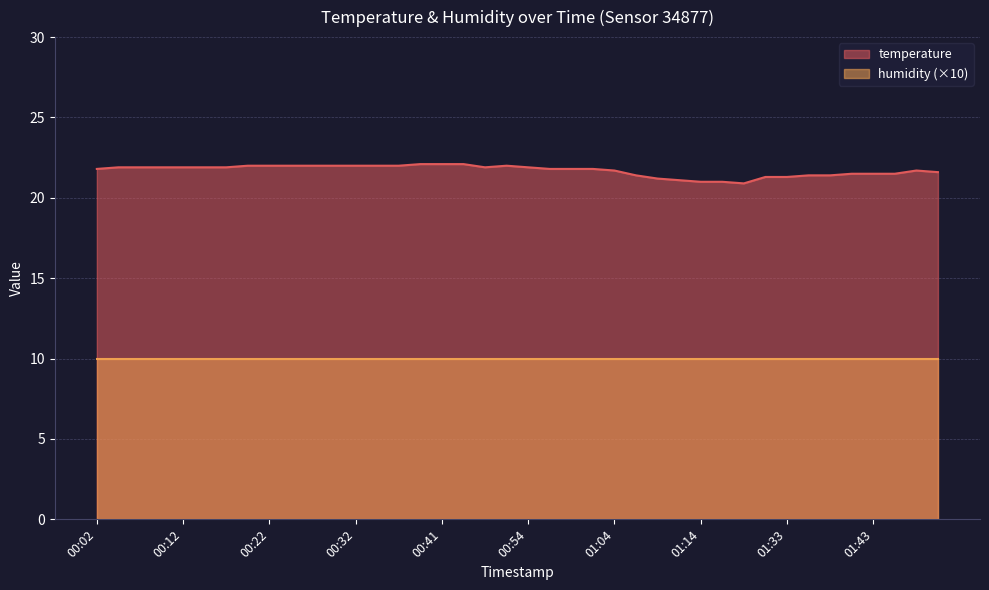

At which category does the data reach its first local valley?

00:46